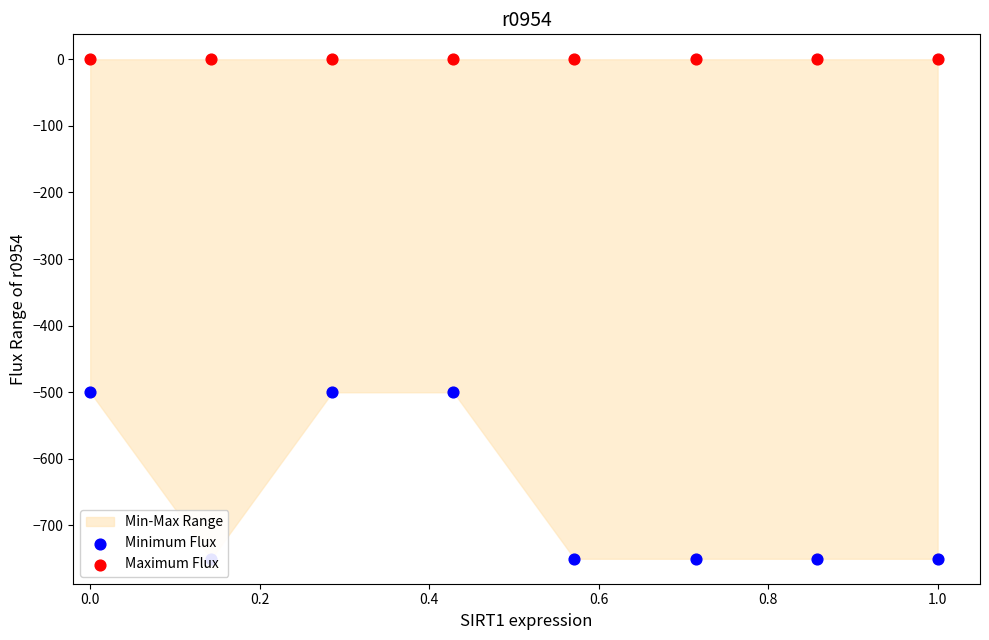

Is the value of Maximum Flux at 0.2 greater than the value of Minimum Flux at 1.2?

Yes